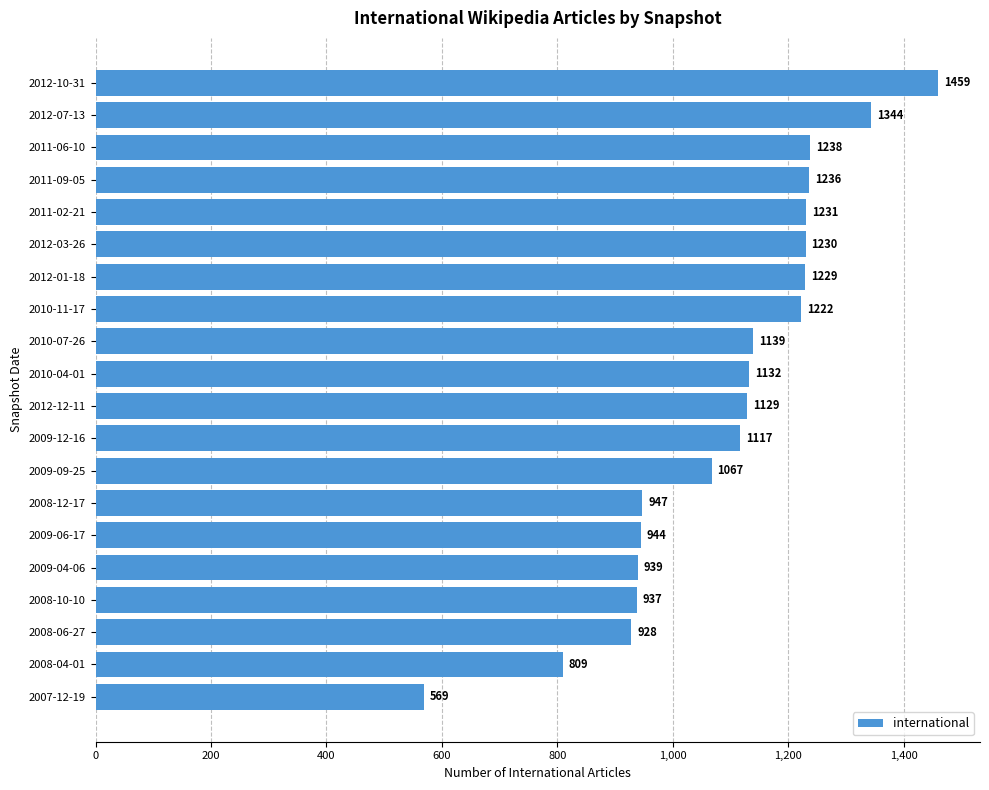

What is the average value?

1092